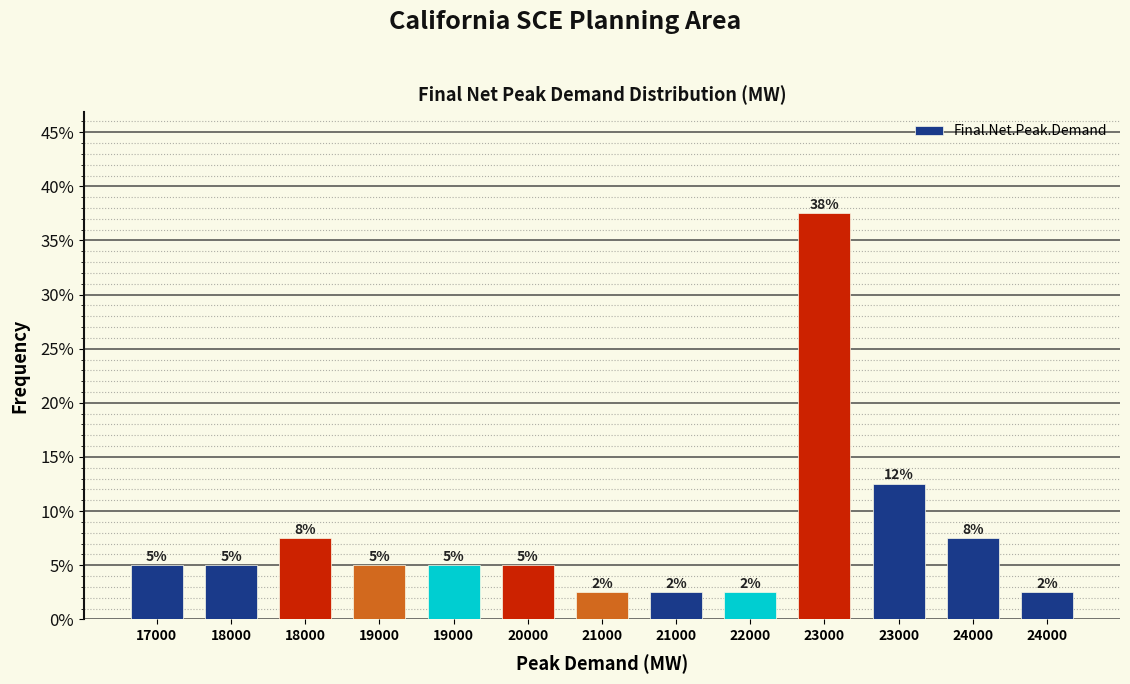

How many bars are there in total?

13